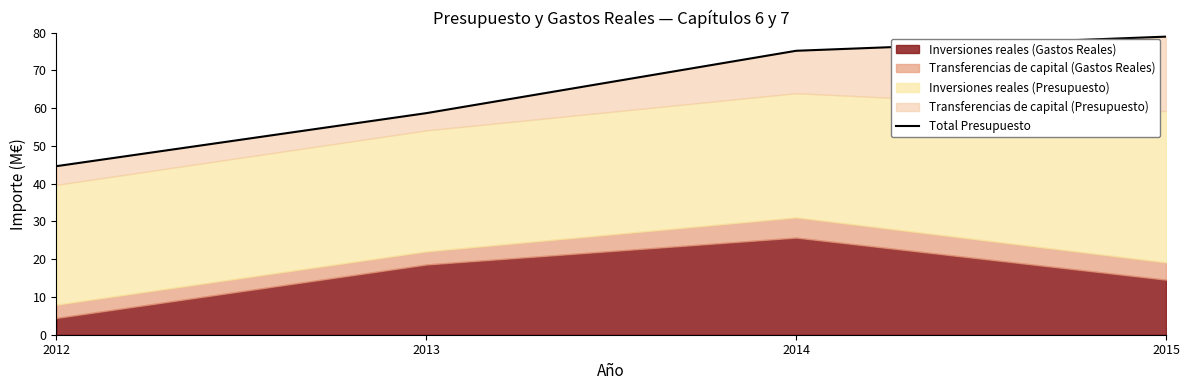

What is the change in value from 2013 to 2015?

+20.3